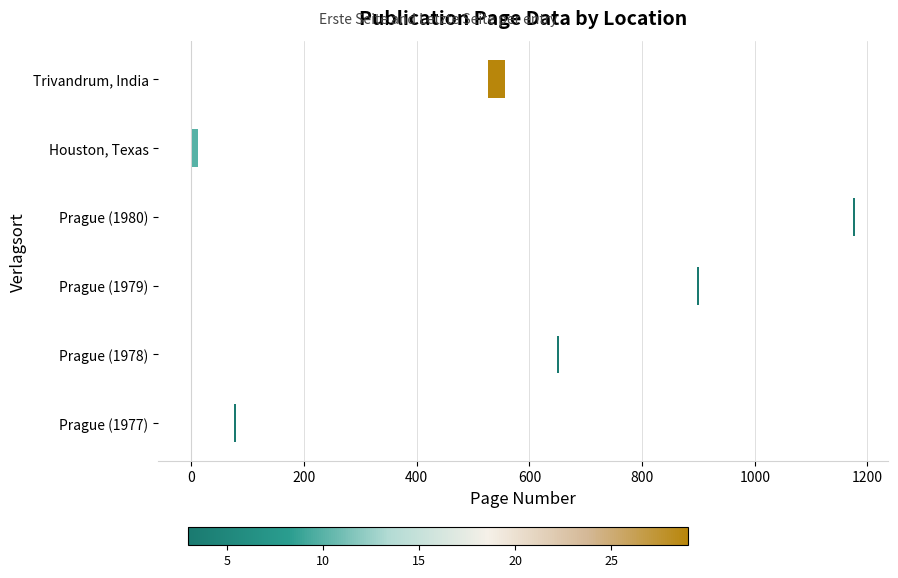

Which series contains the highest Y value?

Erste Seite